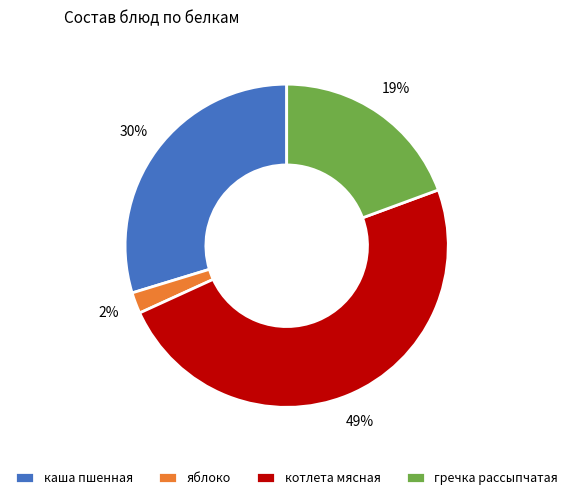

What is the largest slice in the pie chart?

котлета мясная